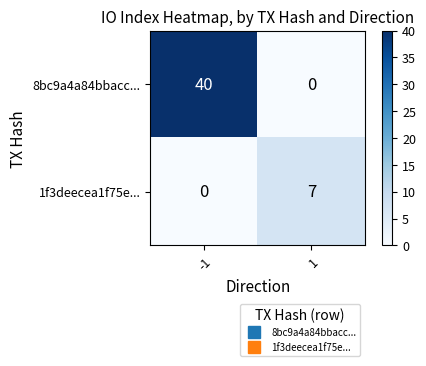

Reading left to right, extract all data points from this chart.

8bc9a4a84bbacc...: -1=40	1=0
1f3deecea1f75e...: -1=0	1=7